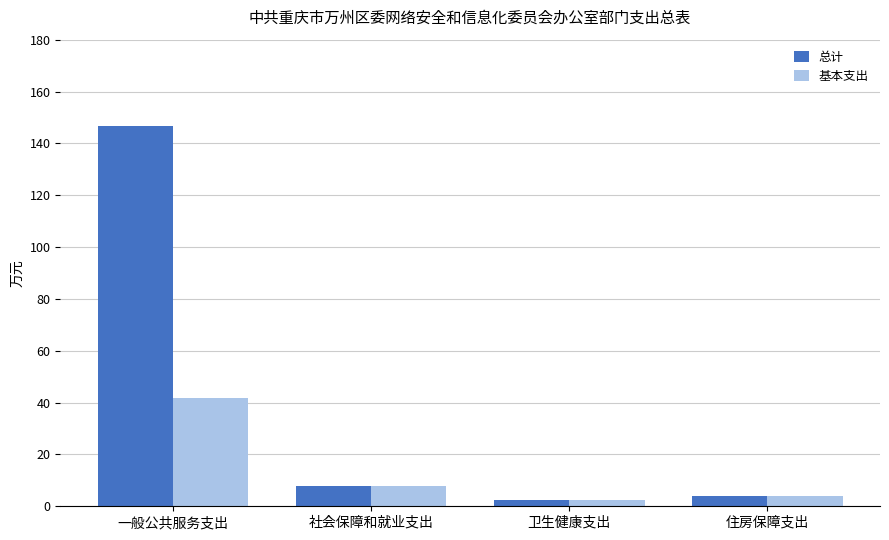

The 总计 series shows 7.6 at 社会保障和就业支出. True or false?

True